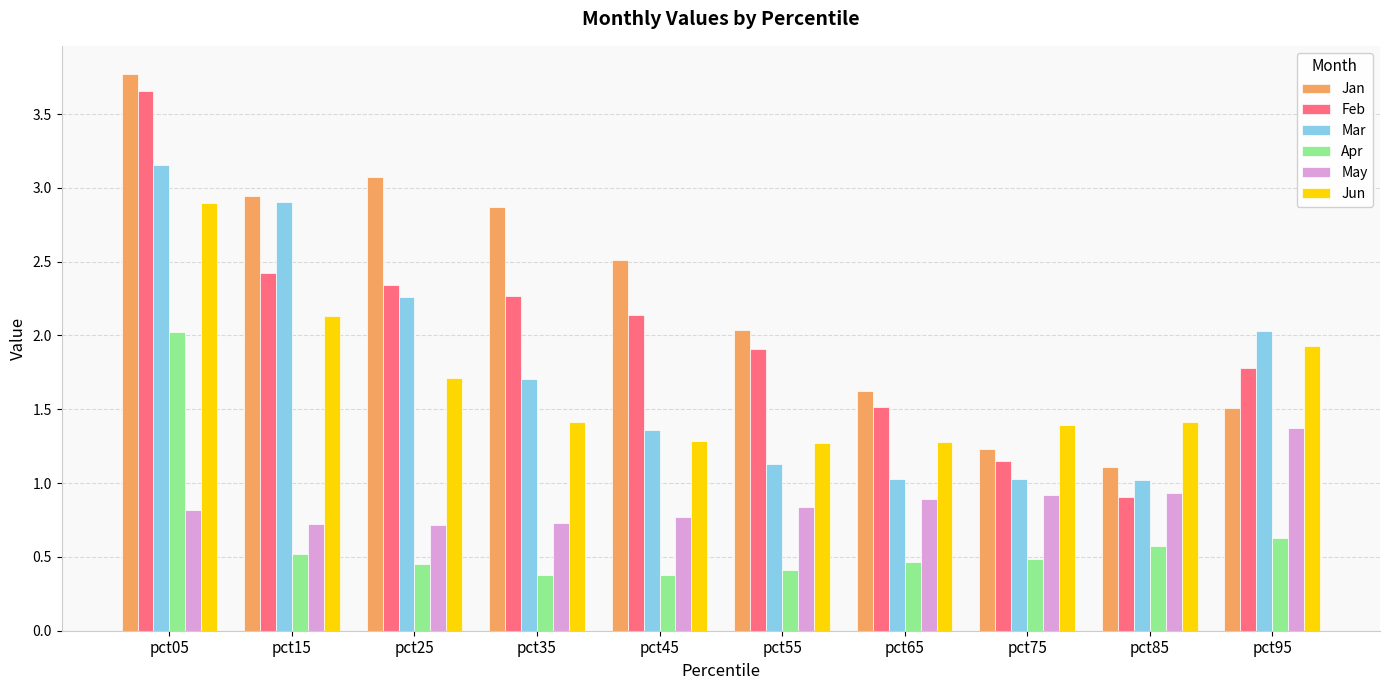

Rank the series by their maximum value, from highest to lowest.

Jan, Feb, Mar, Jun, Apr, May